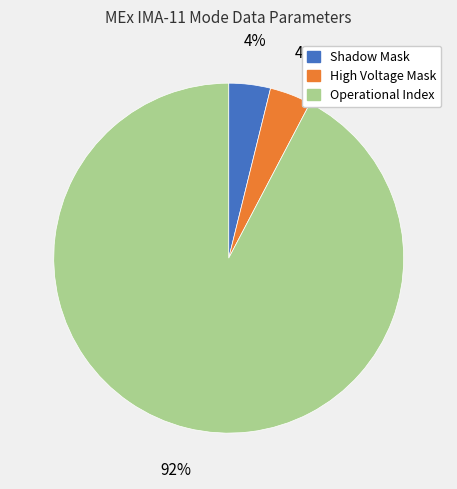

Which slice is the largest?

Operational Index